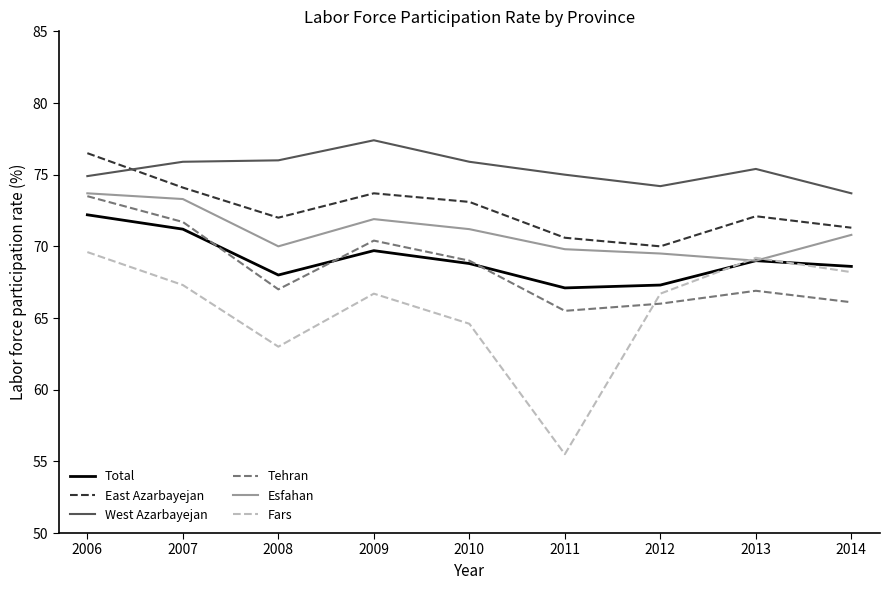

What is the lowest value of the Esfahan series?

69.0